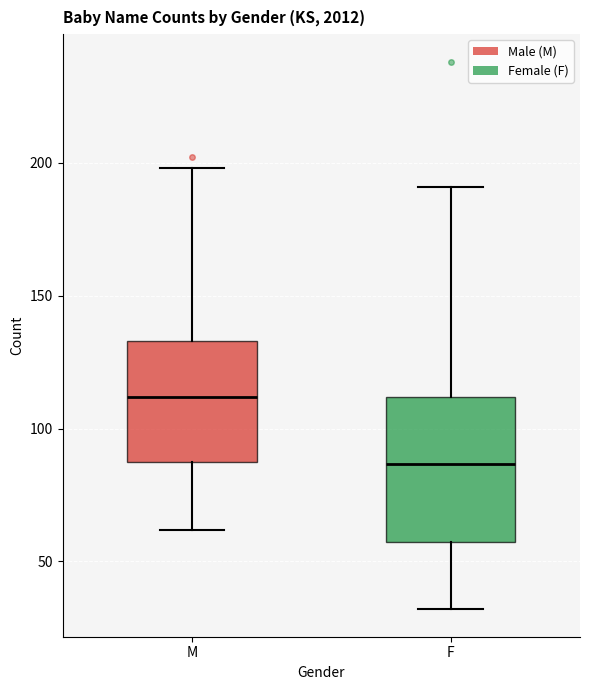

Which box has the highest median line?

M